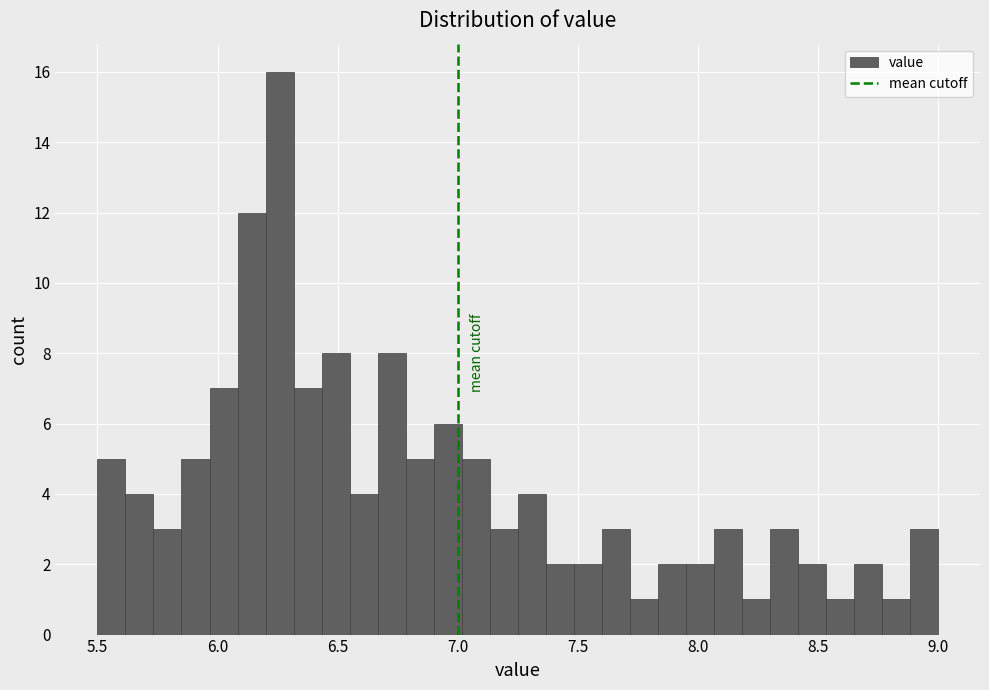

Around what value on the x-axis is the tallest bar? Give the approximate position of its centre, as read against the axis.

6.25